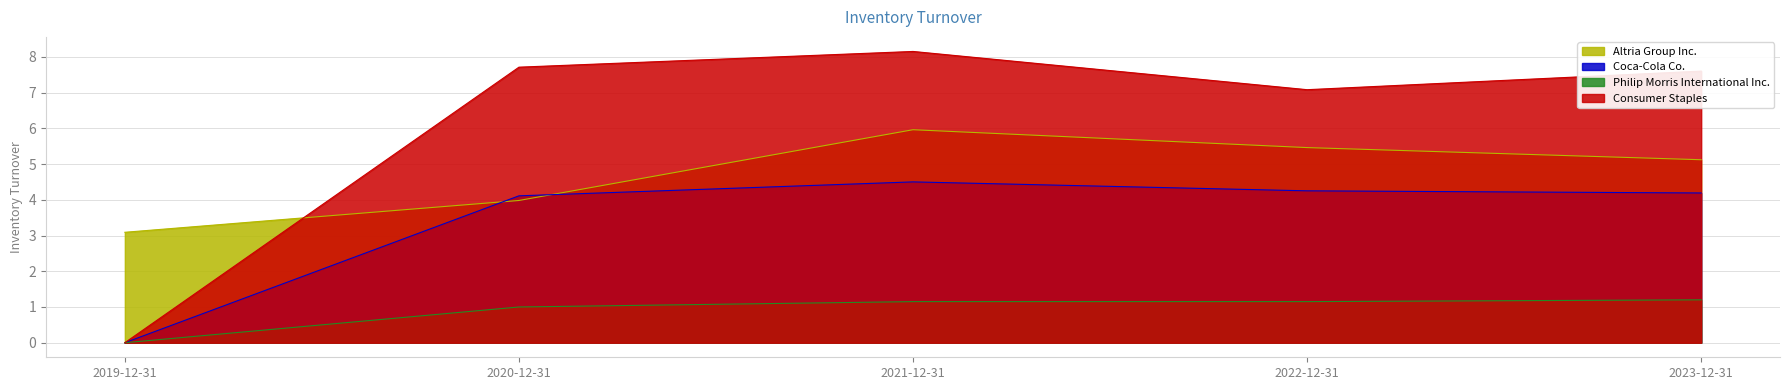

What is the difference between the second highest and minimum values in the Coca-Cola Co. series?

4.2